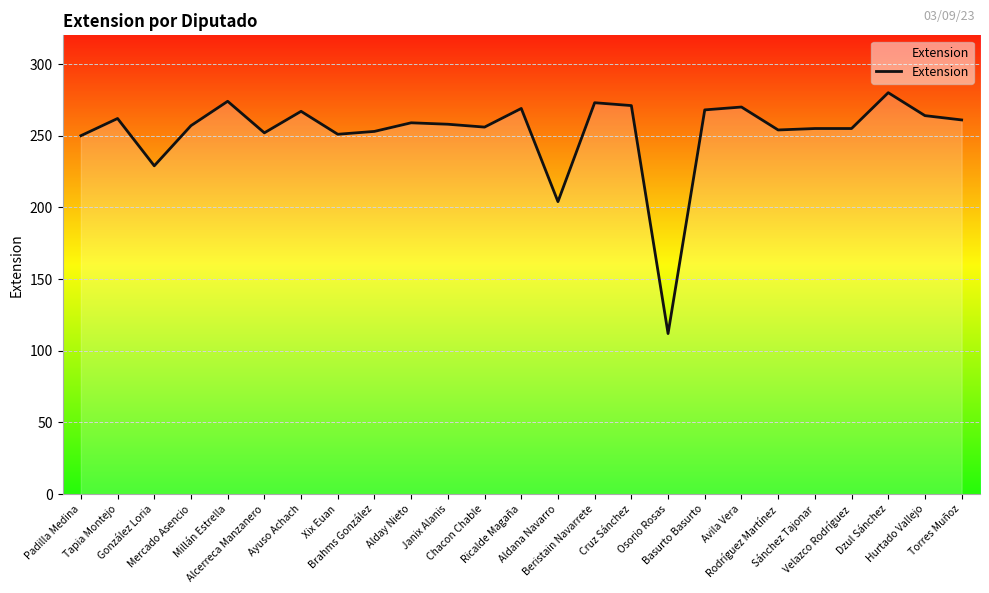

The chart shows a value of 267 at Ayuso Achach. True or false?

True